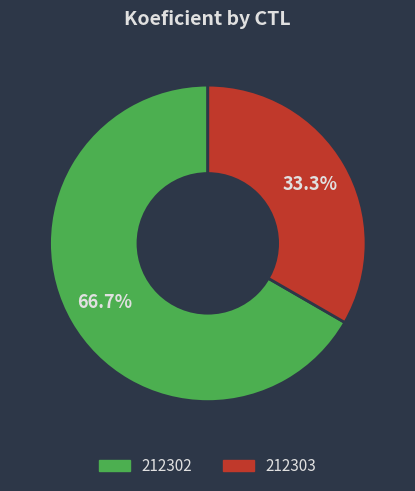

How many slices are in this pie chart?

2